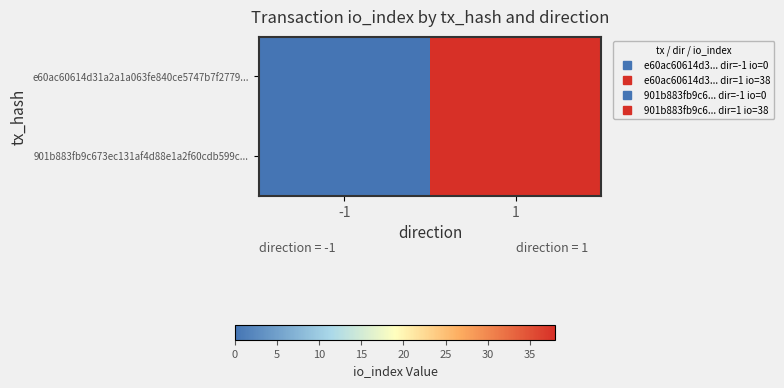

Which series has the widest spread of values?

e60ac60614d31a2a1a063fe840ce5747b7f2779...